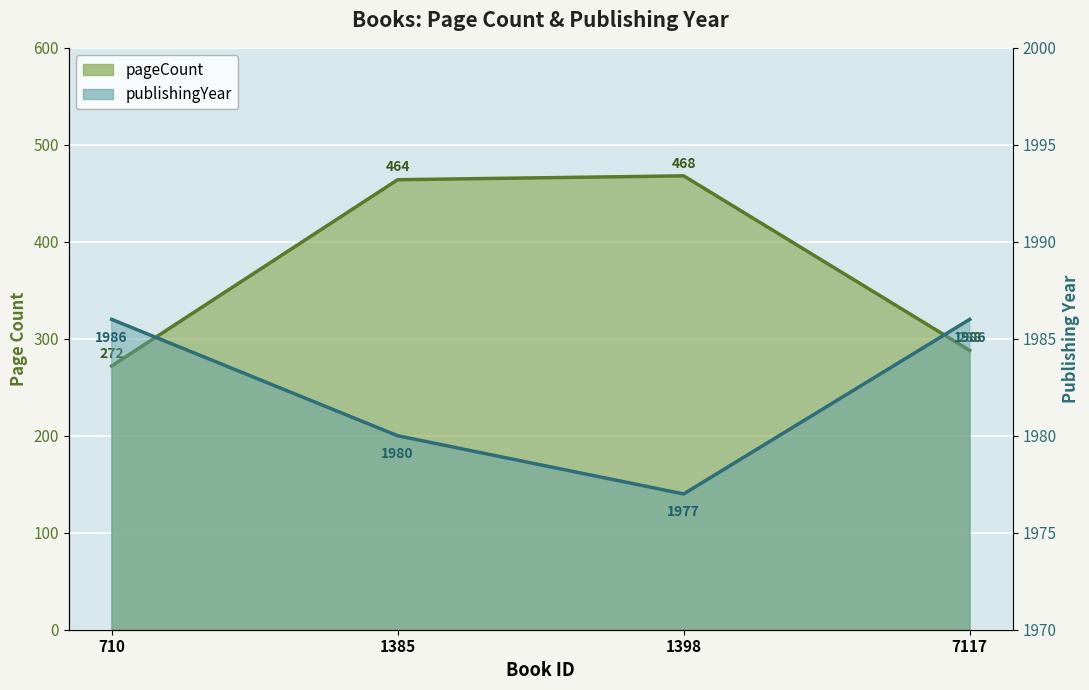

Which series has the largest total across all categories?

publishingYear